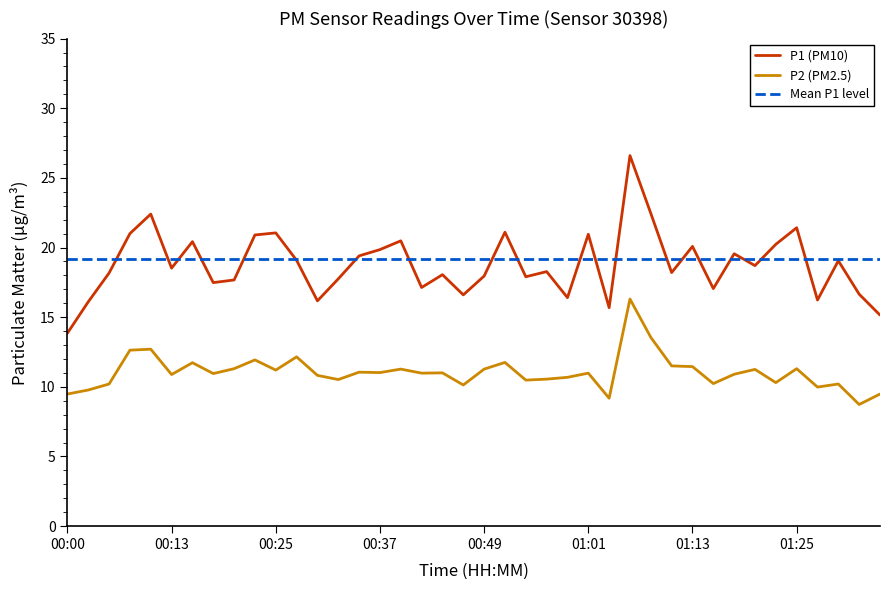

True or false: P1 and P2 intersect in this chart.

False